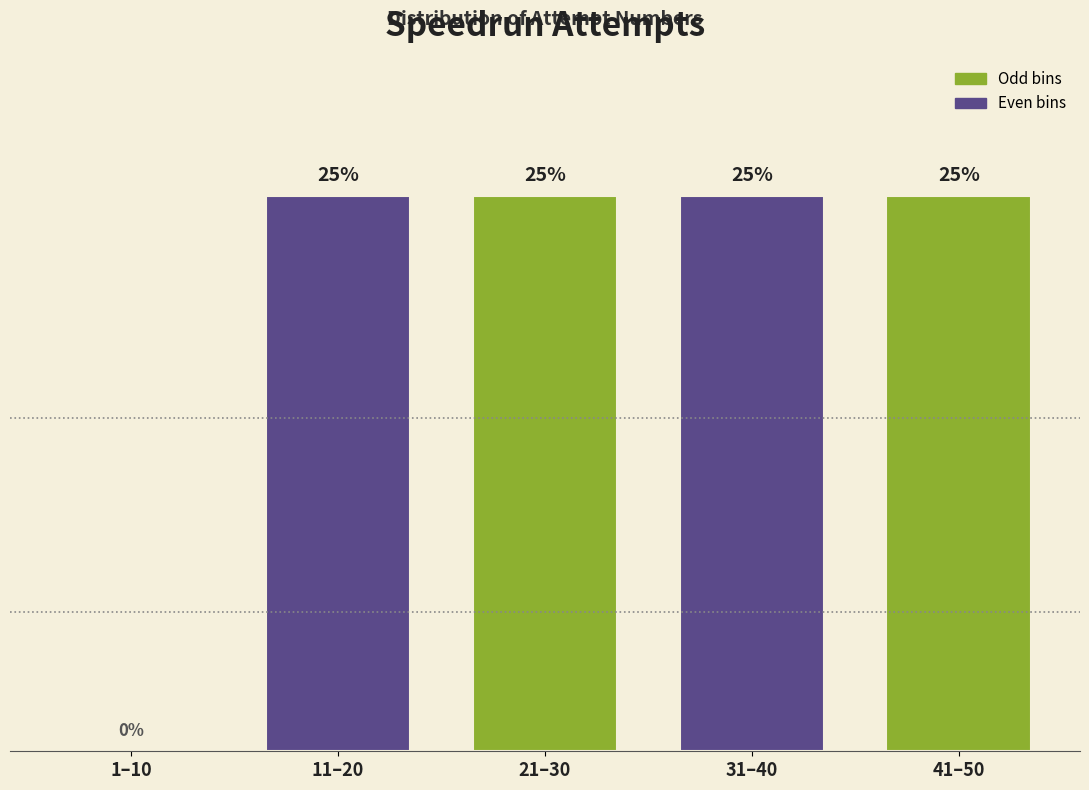

Reading left to right, list all the values displayed in this chart.

1–10=0	11–20=25	21–30=25	31–40=25	41–50=25